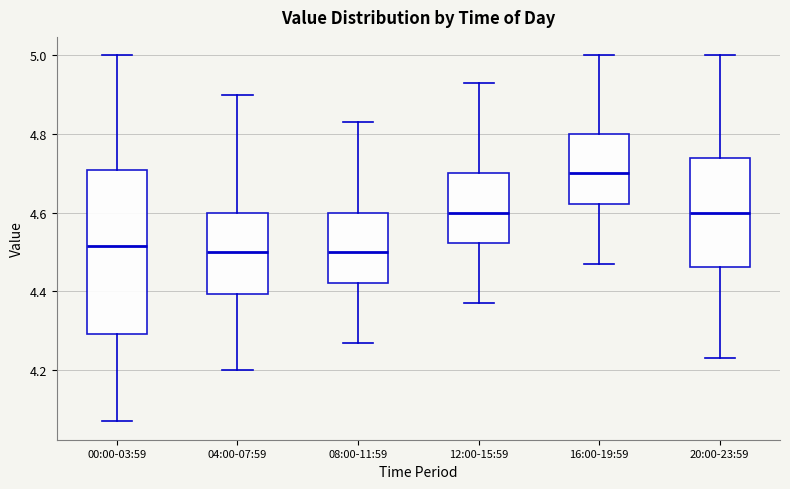

Reading left to right, transcribe this box plot: for each box, give where its median line is, the range the box spans, and where its two whiskers end, as read against the y-axis. The values are not printed on the chart, so give them approximately, as read against the axis.

00:00-03:59: median 4.52, box 4.30 to 4.70, whiskers 4.08 to 5.00
04:00-07:59: median 4.50, box 4.40 to 4.60, whiskers 4.20 to 4.90
08:00-11:59: median 4.50, box 4.42 to 4.60, whiskers 4.28 to 4.84
12:00-15:59: median 4.60, box 4.52 to 4.70, whiskers 4.38 to 4.94
16:00-19:59: median 4.70, box 4.62 to 4.80, whiskers 4.48 to 5.00
20:00-23:59: median 4.60, box 4.46 to 4.74, whiskers 4.24 to 5.00